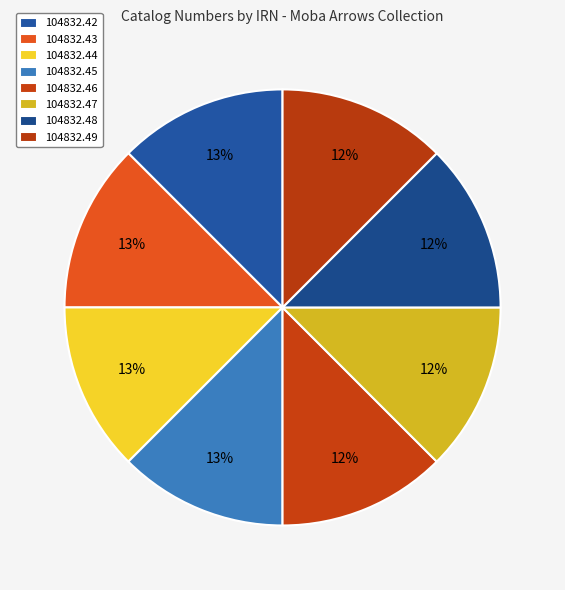

Which slice is the largest?

104832.42